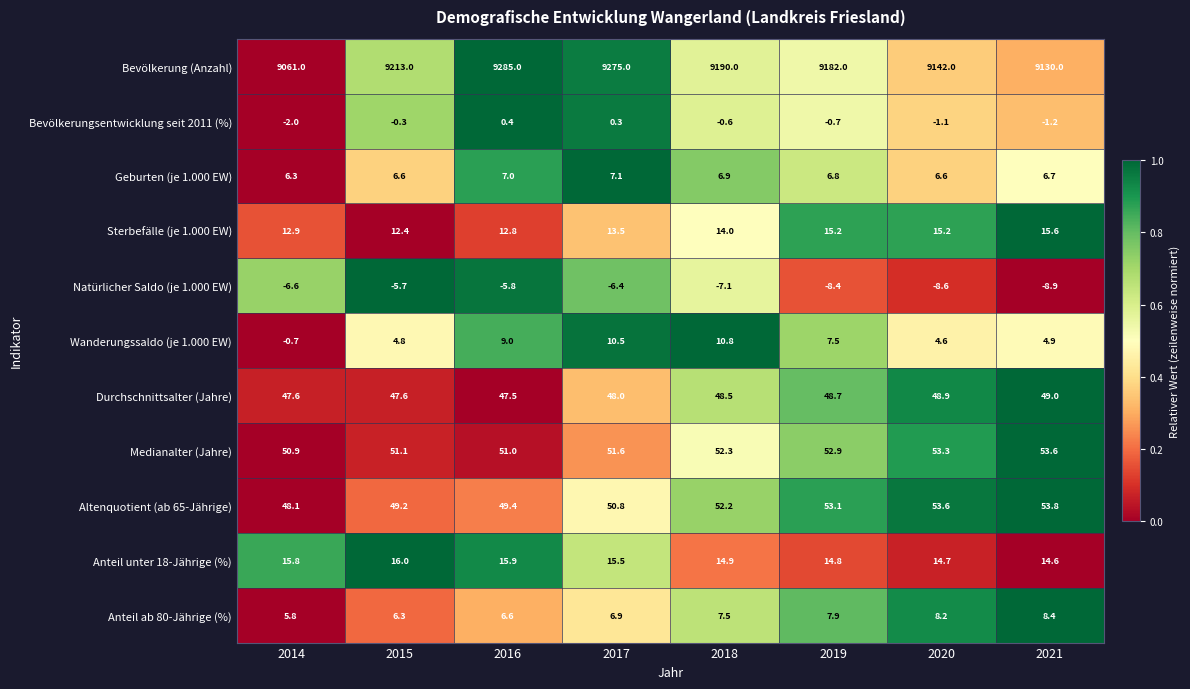

At which category is the sum across all series the highest?

2016